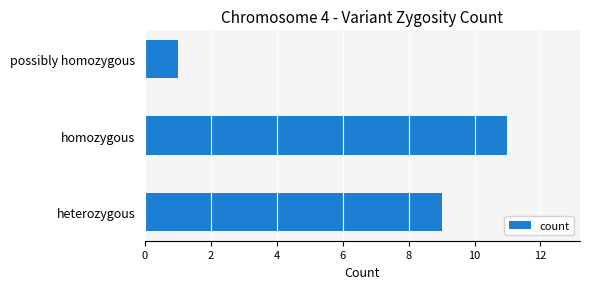

What is the difference between the maximum and minimum values?

10